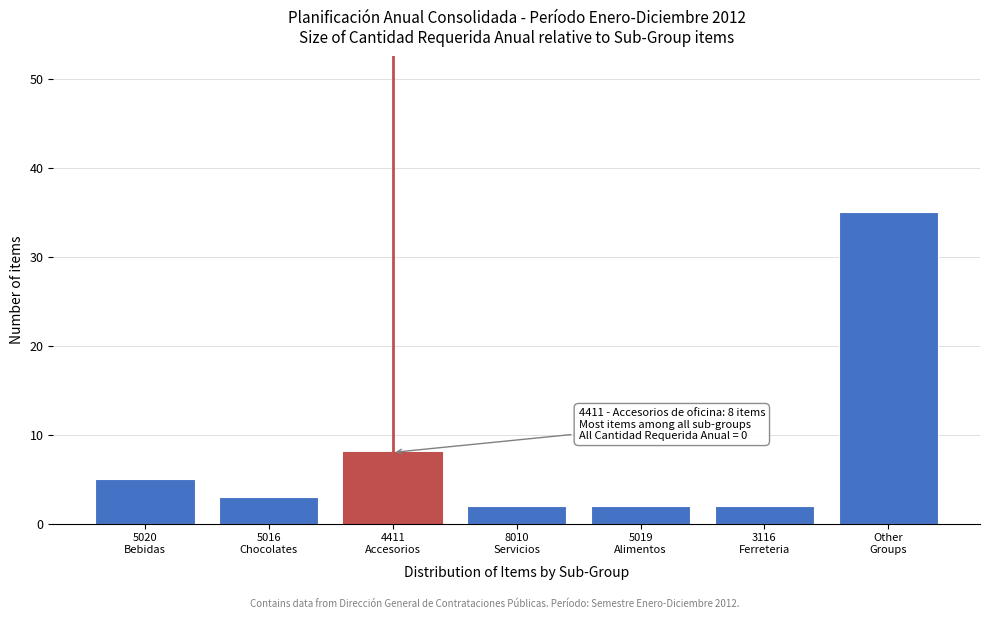

Reading left to right, transcribe all the data shown in this chart.

5	3	8	2	2	2	35